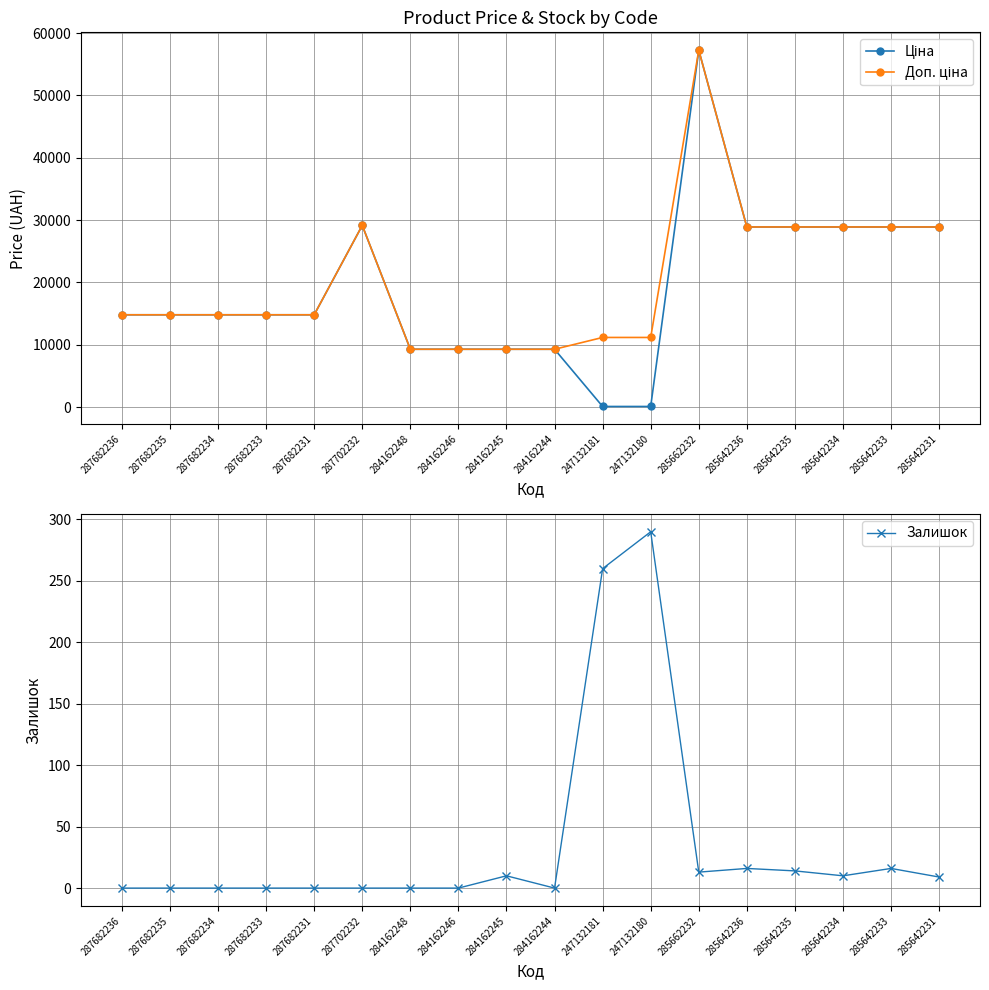

How many interior local peaks does the Ціна series have?

2